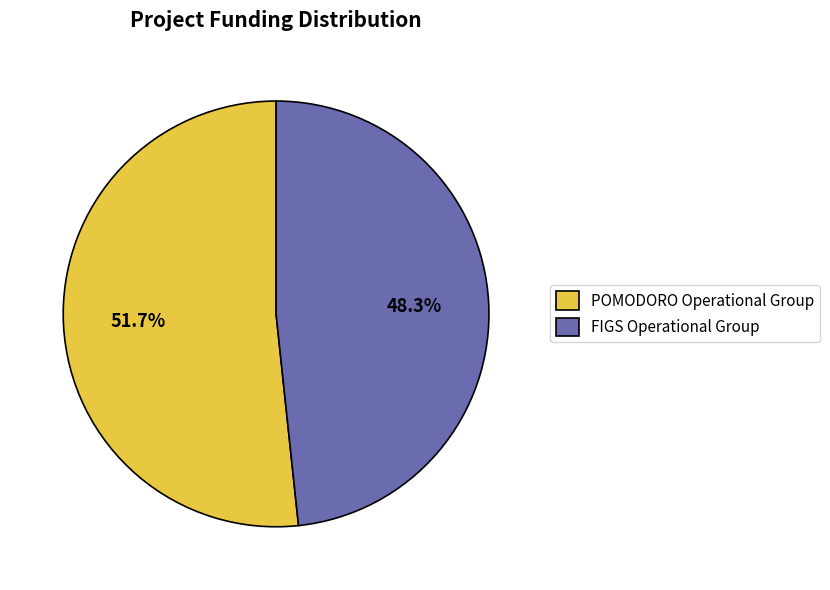

The FIGS Operational Group slice represents 48% of the pie. True or false?

True